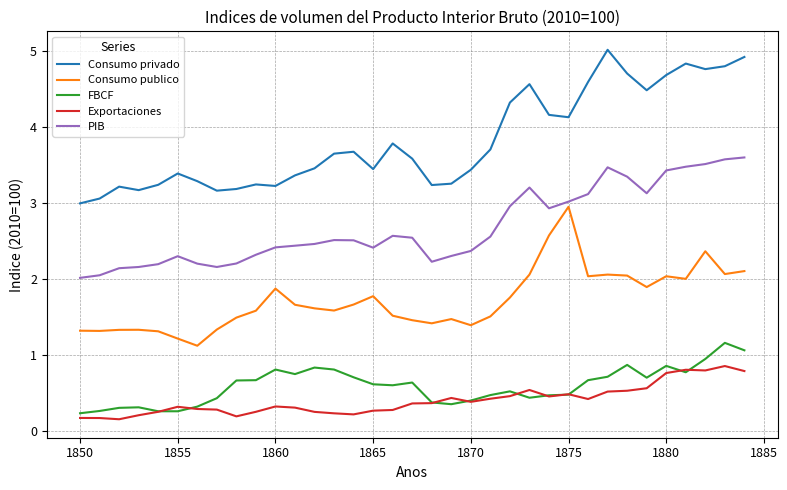

What are all the series names shown in the legend?

Consumo privado, Consumo publico, FBCF, Exportaciones, PIB